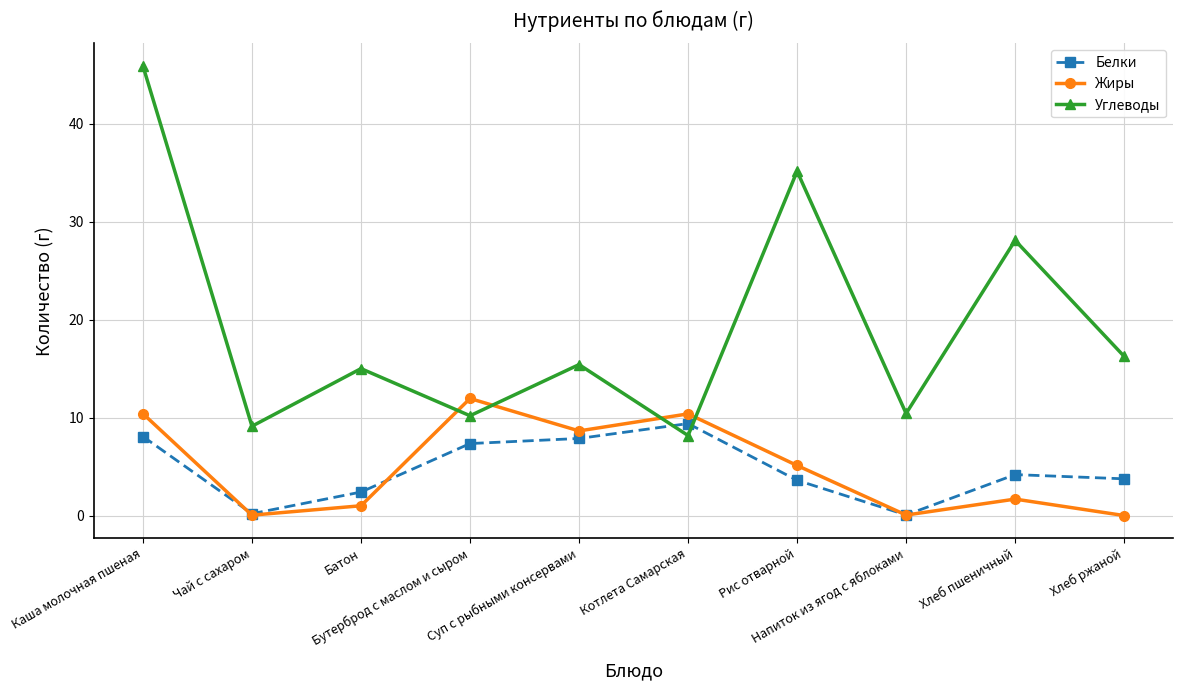

Between Батон and Напиток из ягод с яблоками, which series saw the biggest shift?

Углеводы